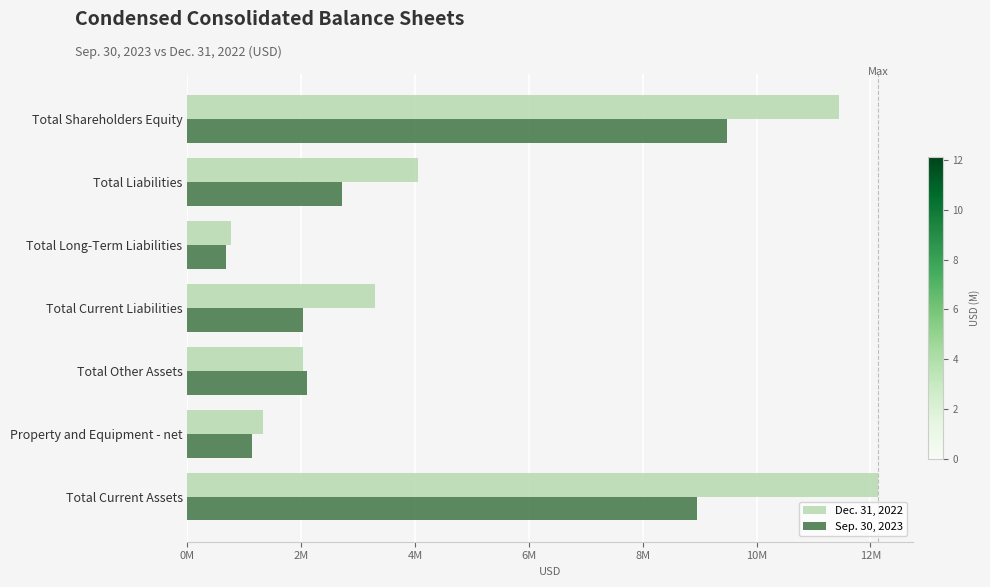

Which label corresponds to the largest value in the chart?

Total Current Assets